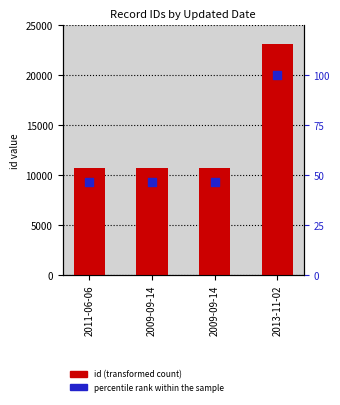

What are all the series names shown in the legend?

id, percentile rank within the sample